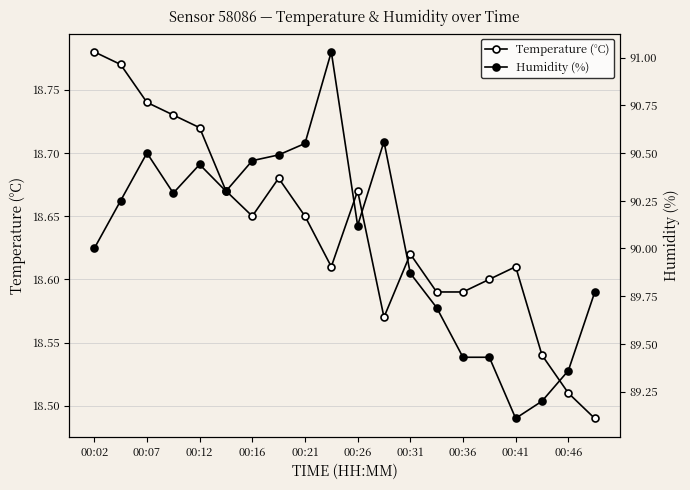

At 00:26, list the series in order from smallest to largest.

Temperature (°C), Humidity (%)